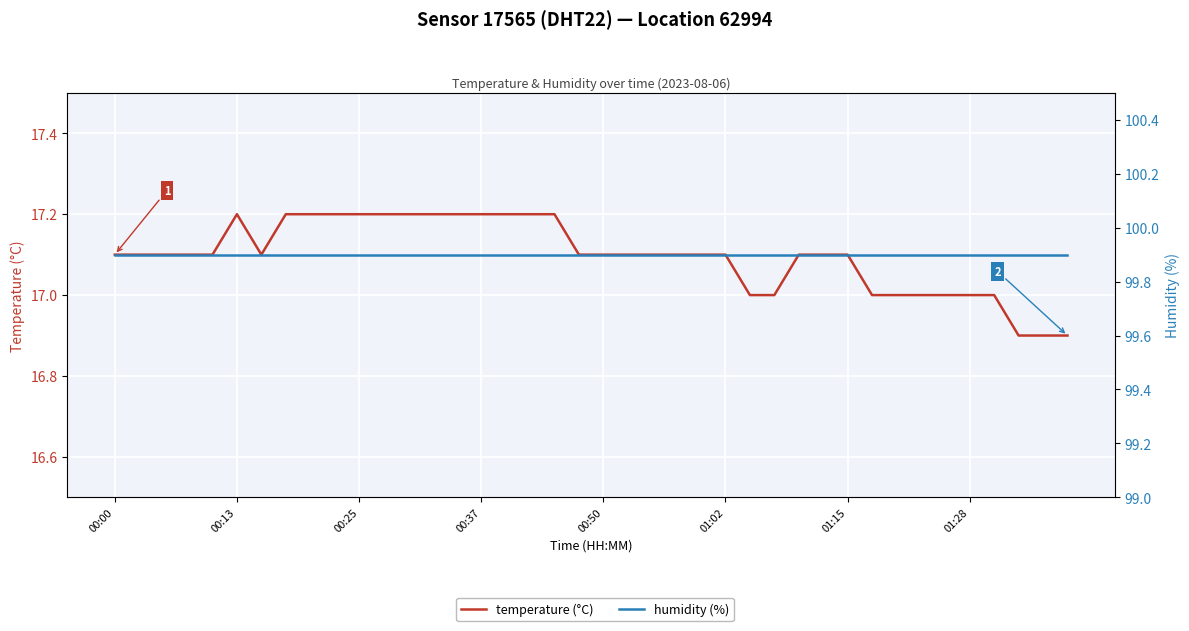

List the series in order of their peak value, highest first.

humidity (%), temperature (°C)